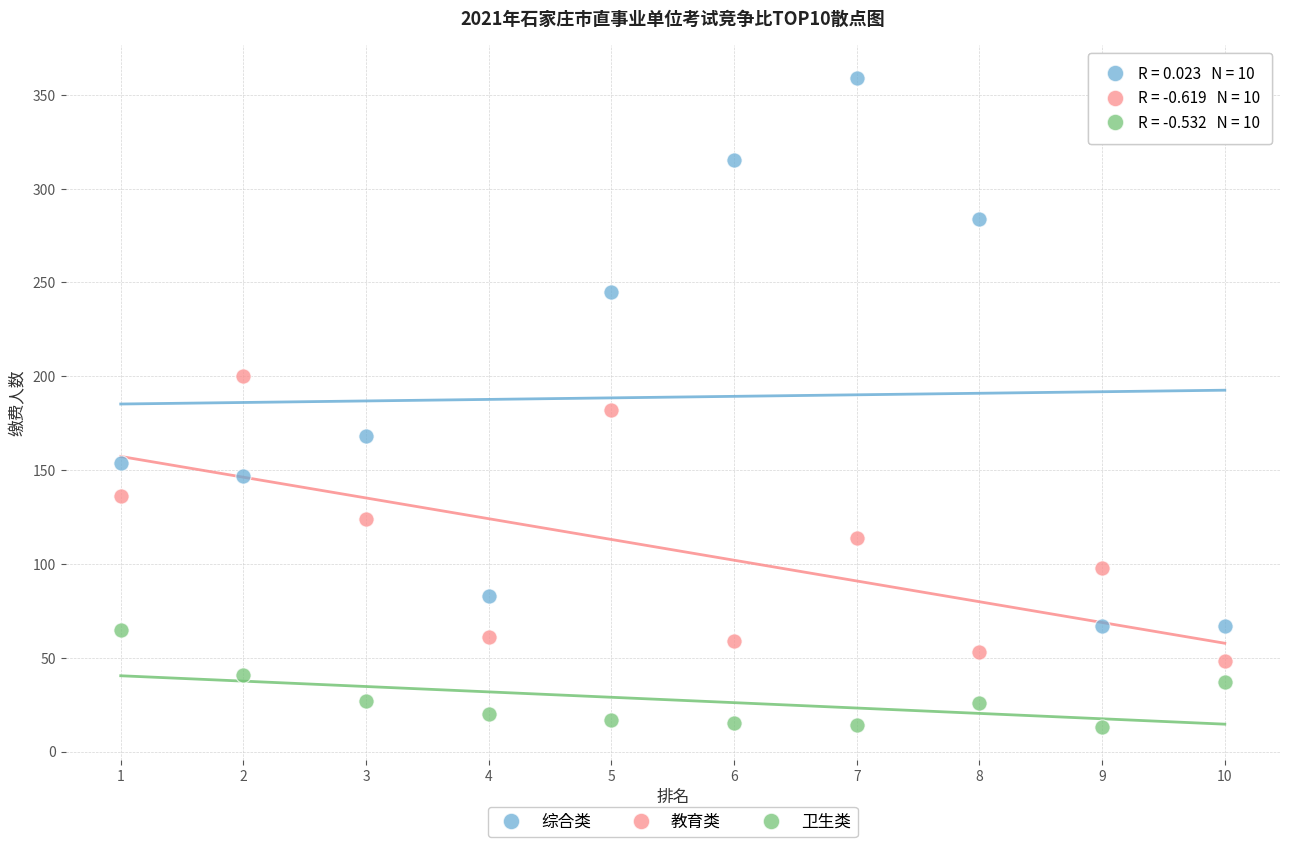

What is the X range (max minus min) for the scatter plot?

9